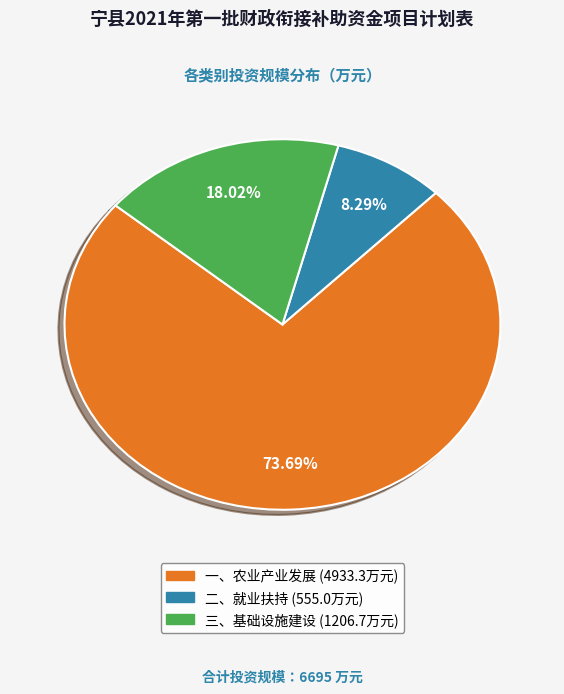

How many slices are in this pie chart?

3